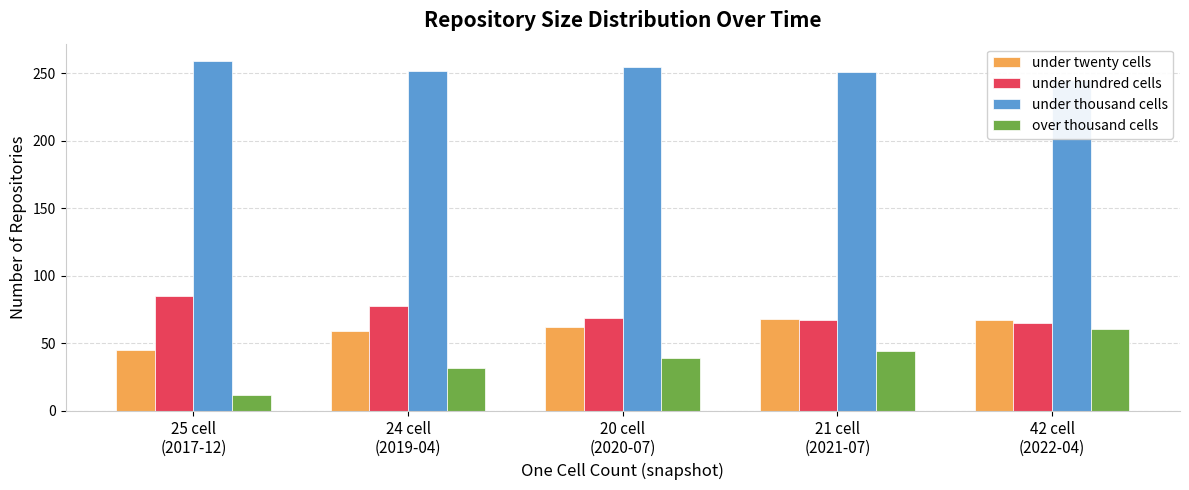

How many bars are there in total?

20